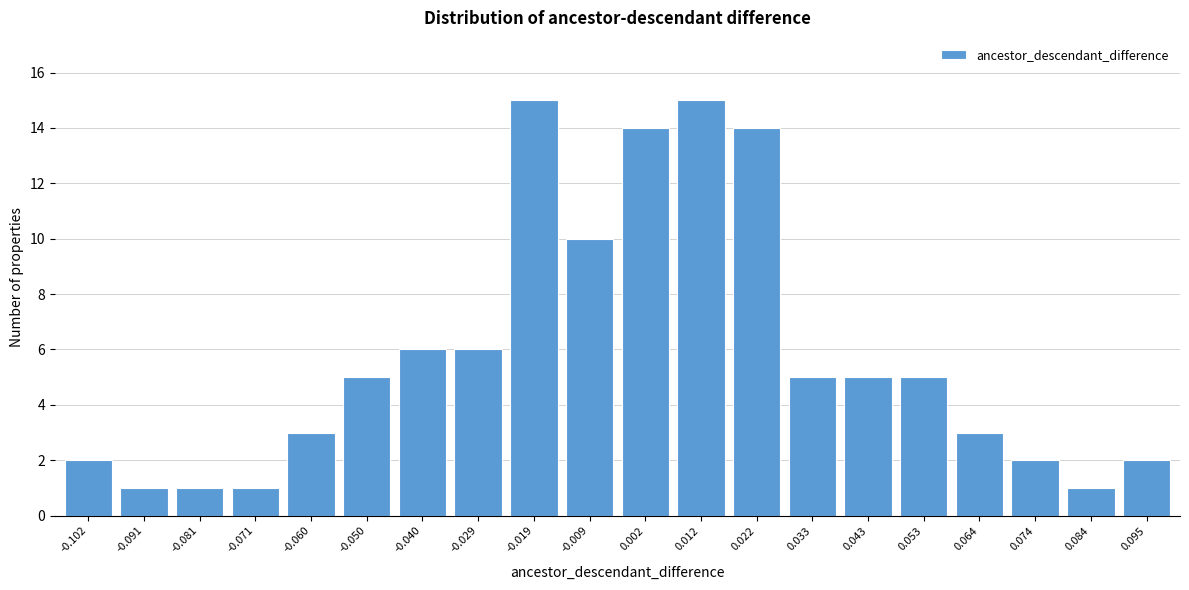

Reading left to right, extract all data points from this chart.

2	1	1	1	3	5	6	6	15	10	14	15	14	5	5	5	3	2	1	2